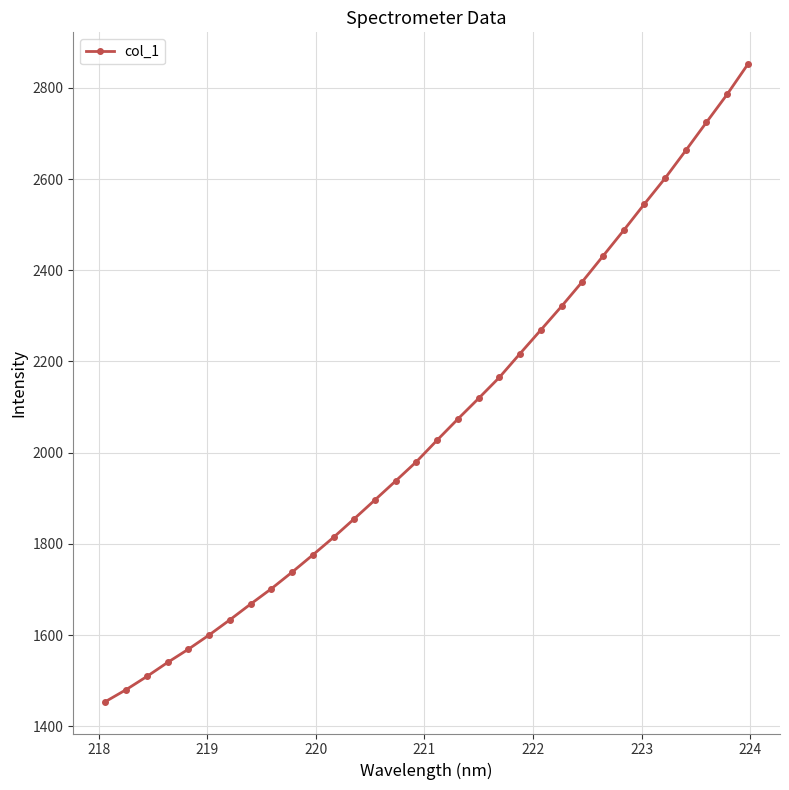

What is the sum of all values?

65811.2